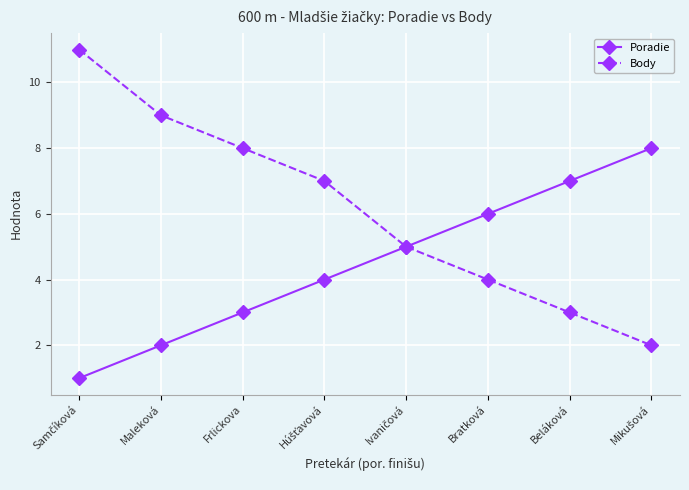

What is the difference between the second highest and minimum values in the Poradie series?

6